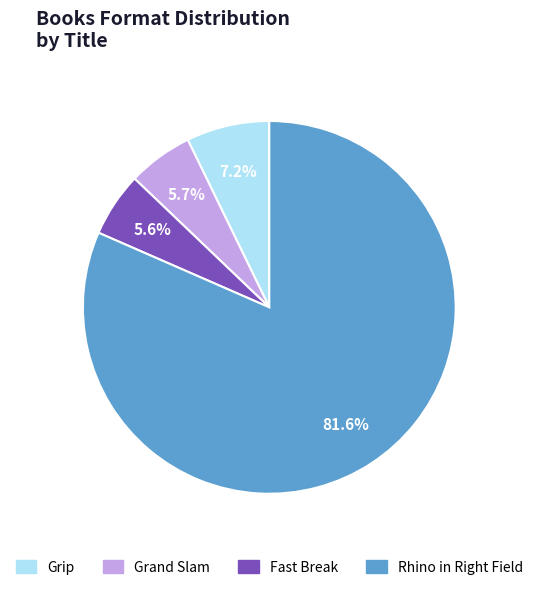

What percentage is the Grand Slam slice, to the nearest percent?

6%